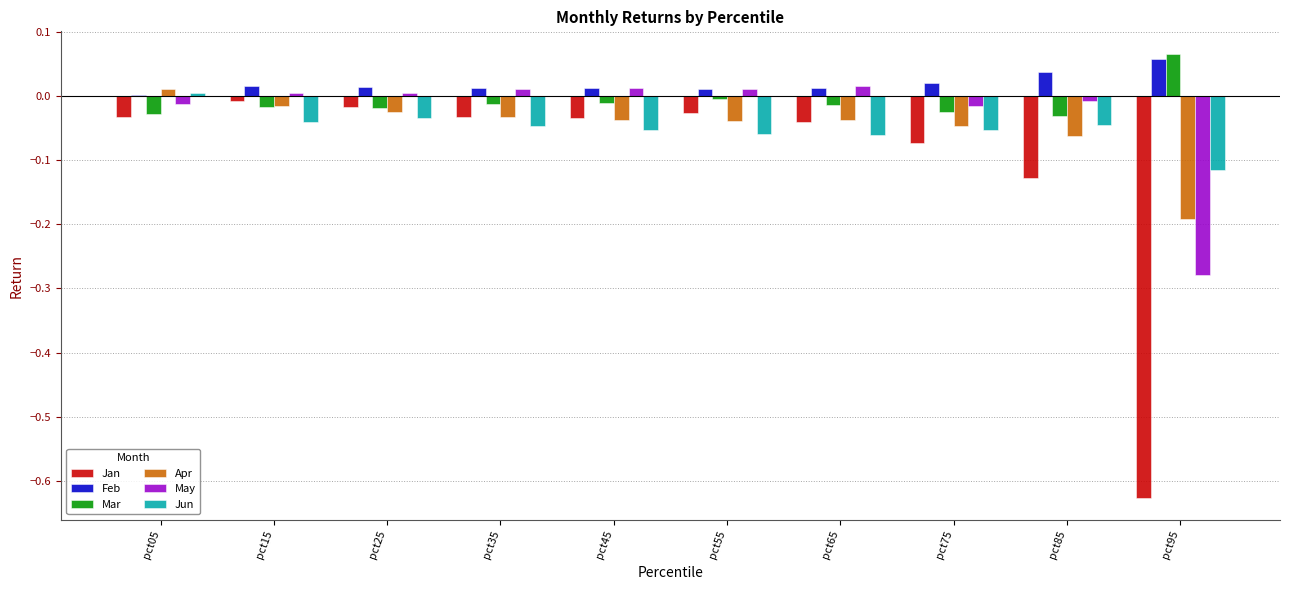

At which label is Jan closest to 0?

pct15